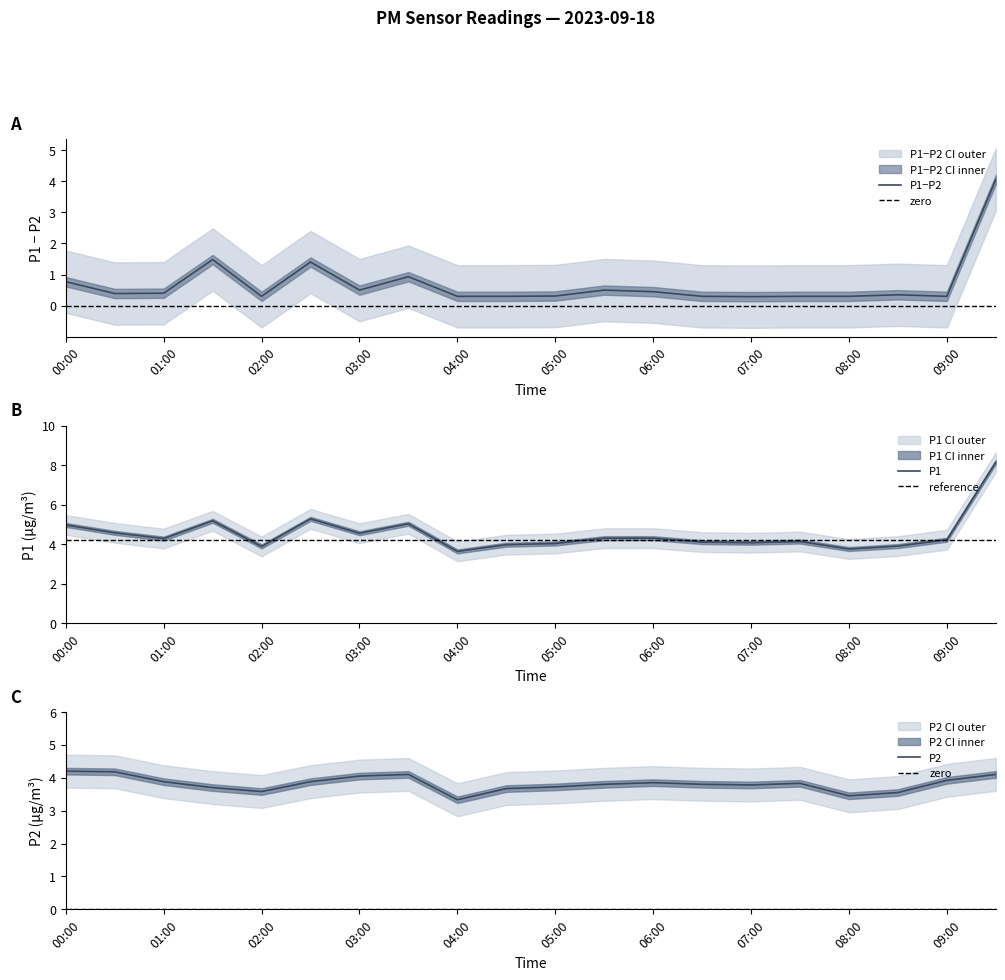

Rank the series at 03:00 from lowest to highest value.

P2_lower, P2, P1_lower, P1, P2_upper, P1_upper